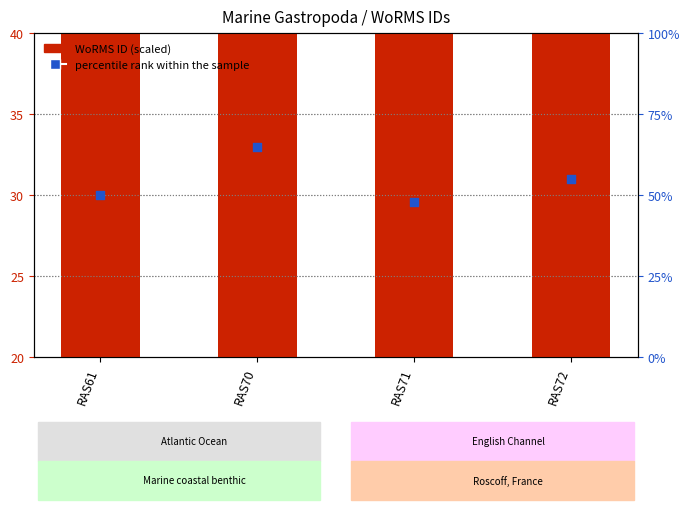

What is the total value across all series at RAS71?

108.4